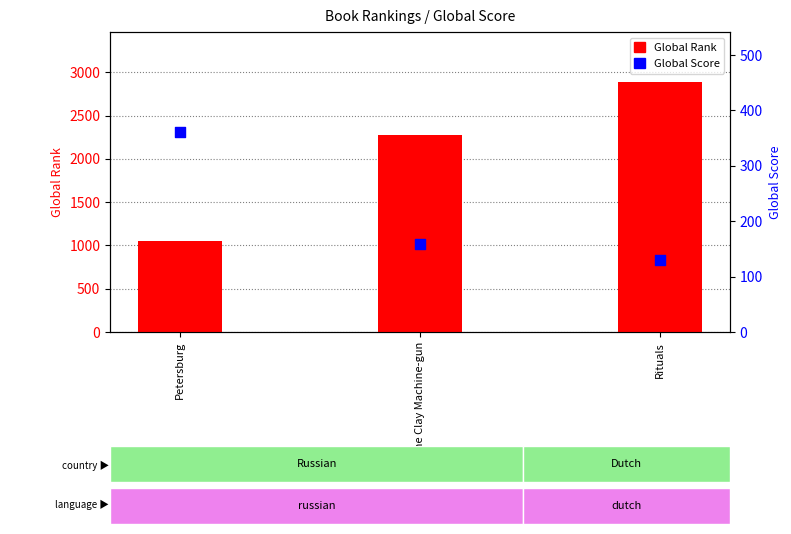

What is the total value across all series at Rituals?

3017